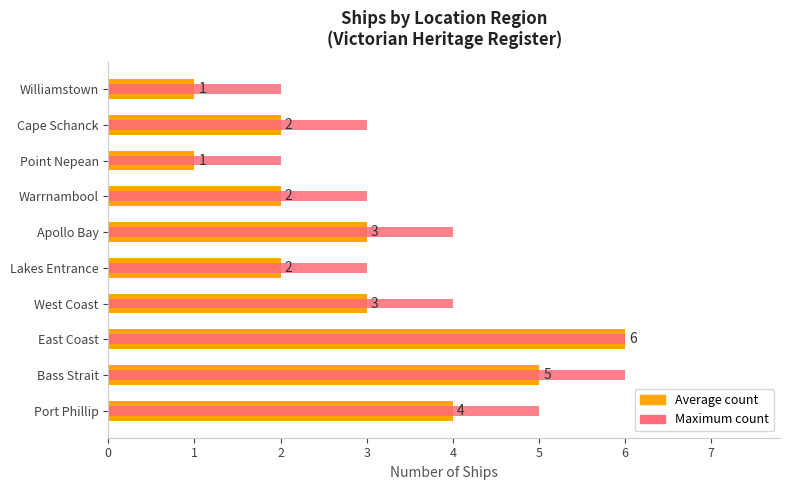

Rank the categories by Maximum count value from lowest to highest.

Point Nepean, Williamstown, Lakes Entrance, Warrnambool, Cape Schanck, West Coast, Apollo Bay, Port Phillip, Bass Strait, East Coast